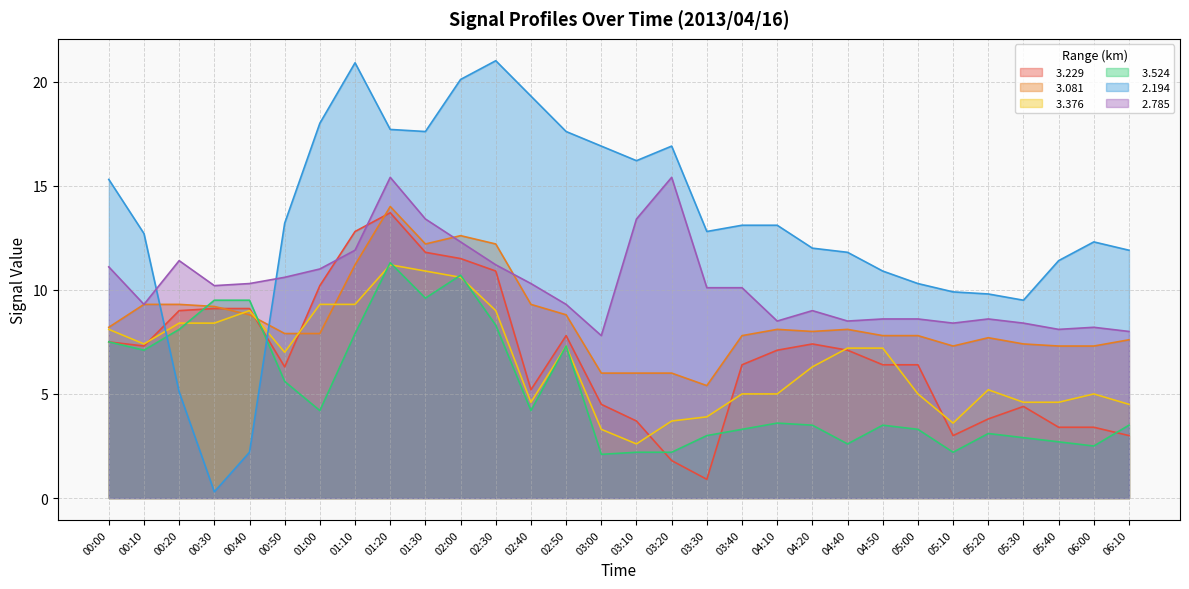

At which category is the sum across all series the highest?

01:20